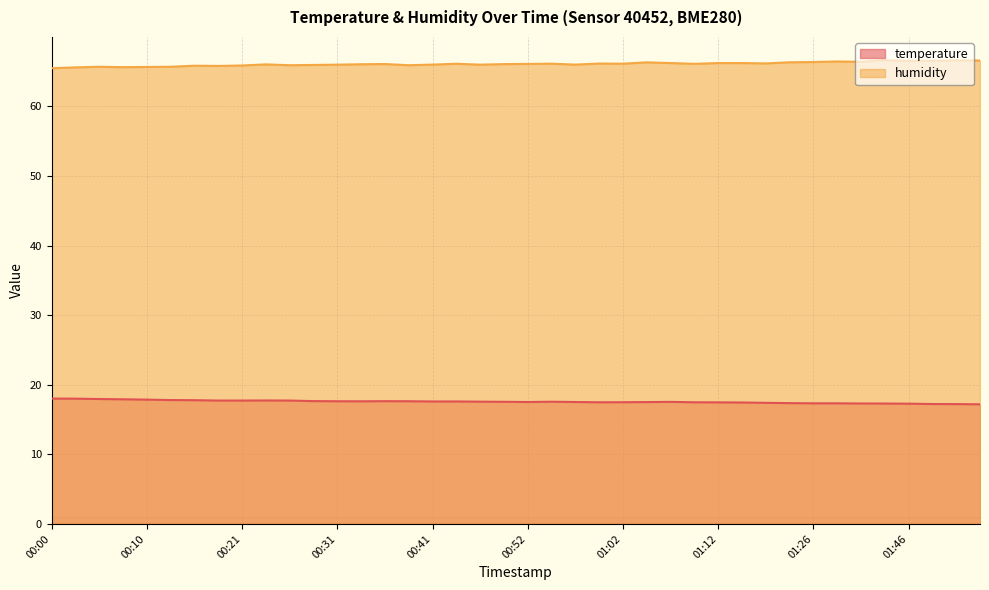

Reading right to left, extract all data points from this chart.

temperature: 01:54=17.2	01:51=17.2	01:49=17.2	01:46=17.3	01:44=17.3	01:31=17.3	01:28=17.3	01:26=17.3	01:23=17.4	01:18=17.4	01:15=17.4	01:12=17.5	01:10=17.5	01:07=17.5	01:05=17.5	01:02=17.5	01:00=17.5	00:57=17.5	00:54=17.6	00:52=17.5	00:49=17.6	00:47=17.6	00:44=17.6	00:41=17.6	00:39=17.6	00:36=17.6	00:34=17.6	00:31=17.6	00:28=17.6	00:26=17.7	00:23=17.7	00:21=17.7	00:18=17.7	00:16=17.8	00:13=17.8	00:10=17.9	00:08=17.9	00:05=17.9	00:03=18.0	00:00=18.0
humidity: 01:54=66.6	01:51=66.6	01:49=66.5	01:46=66.5	01:44=66.6	01:31=66.4	01:28=66.5	01:26=66.4	01:23=66.3	01:18=66.2	01:15=66.2	01:12=66.2	01:10=66.1	01:07=66.2	01:05=66.3	01:02=66.1	01:00=66.2	00:57=66.0	00:54=66.1	00:52=66.1	00:49=66.1	00:47=66.0	00:44=66.1	00:41=66.0	00:39=65.9	00:36=66.1	00:34=66.0	00:31=66.0	00:28=66.0	00:26=65.9	00:23=66.0	00:21=65.9	00:18=65.8	00:16=65.8	00:13=65.7	00:10=65.7	00:08=65.6	00:05=65.7	00:03=65.6	00:00=65.5